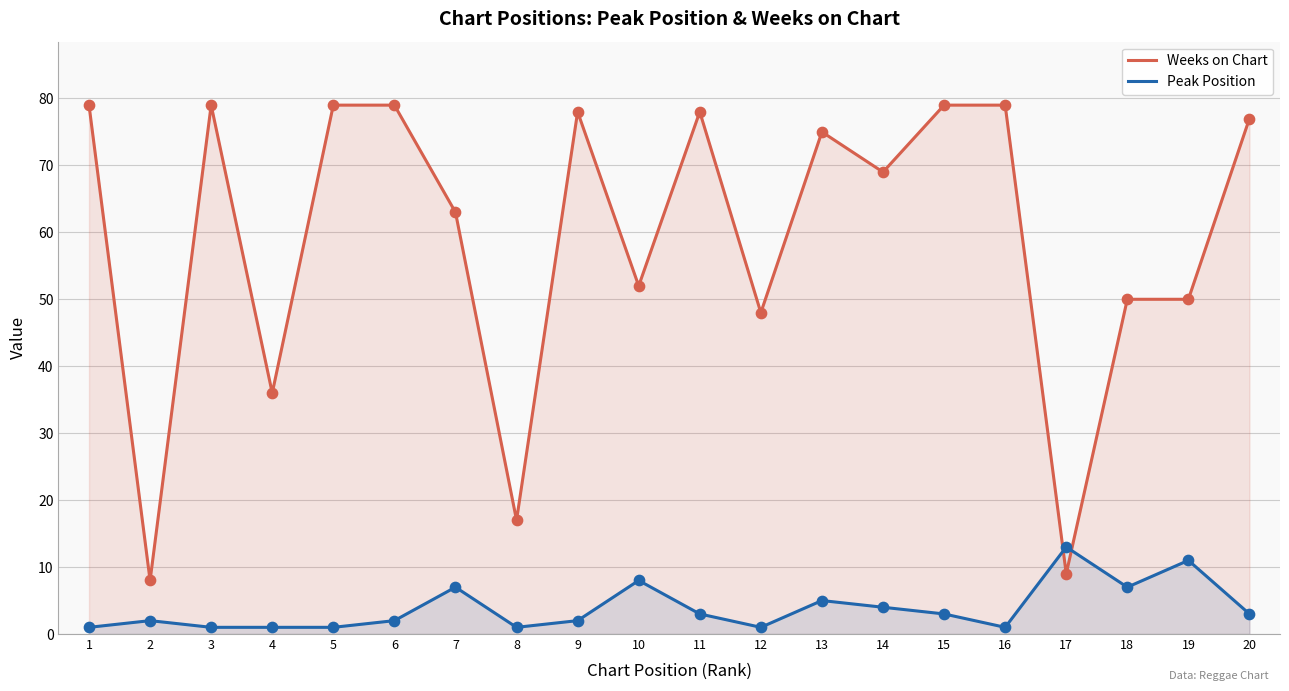

Which series contains the highest Y value?

Weeks on Chart